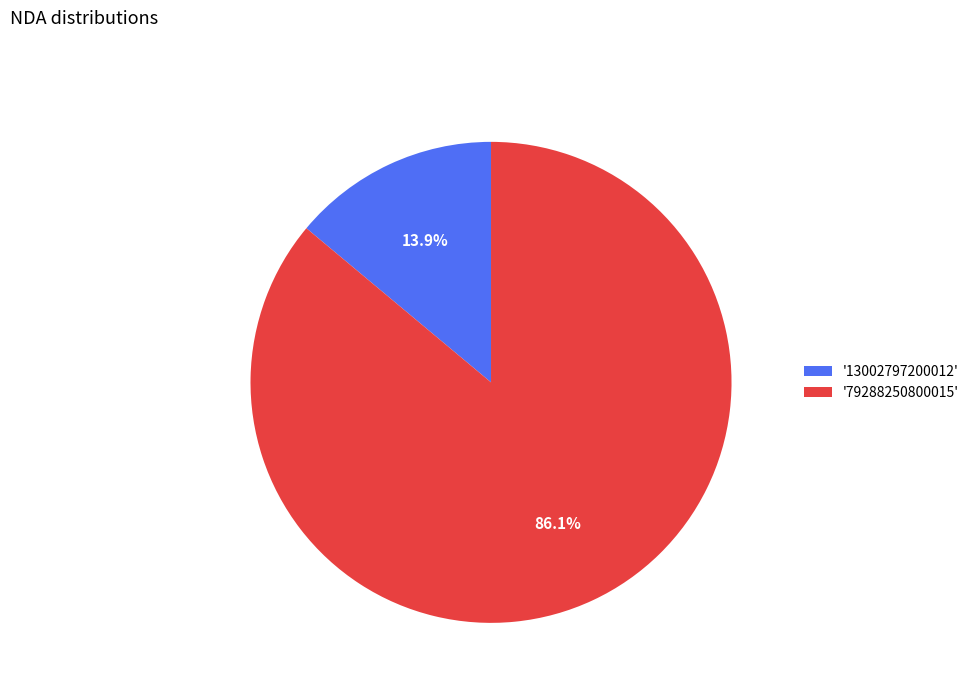

Rank the categories by value from highest to lowest.

'79288250800015', '13002797200012'